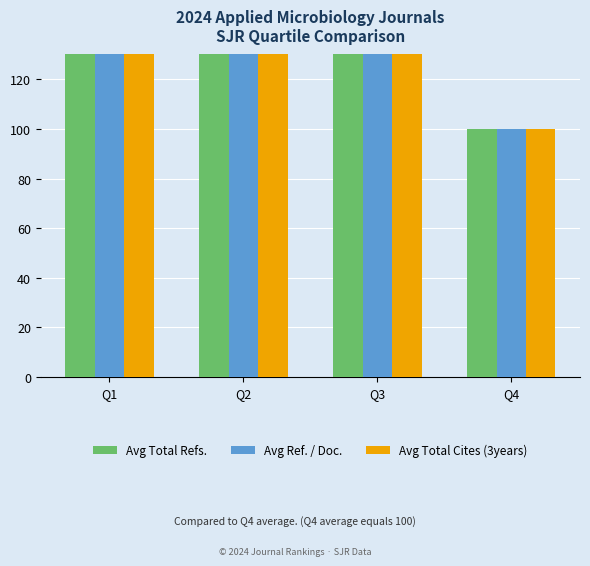

What are all the series names shown in the legend?

Avg Total Refs., Avg Ref. / Doc., Avg Total Cites (3years)